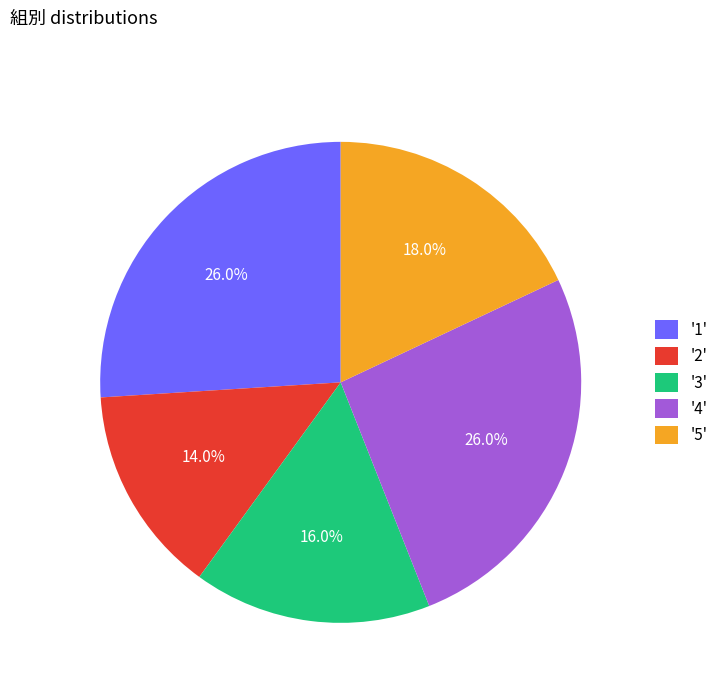

Does any single category account for the majority?

No